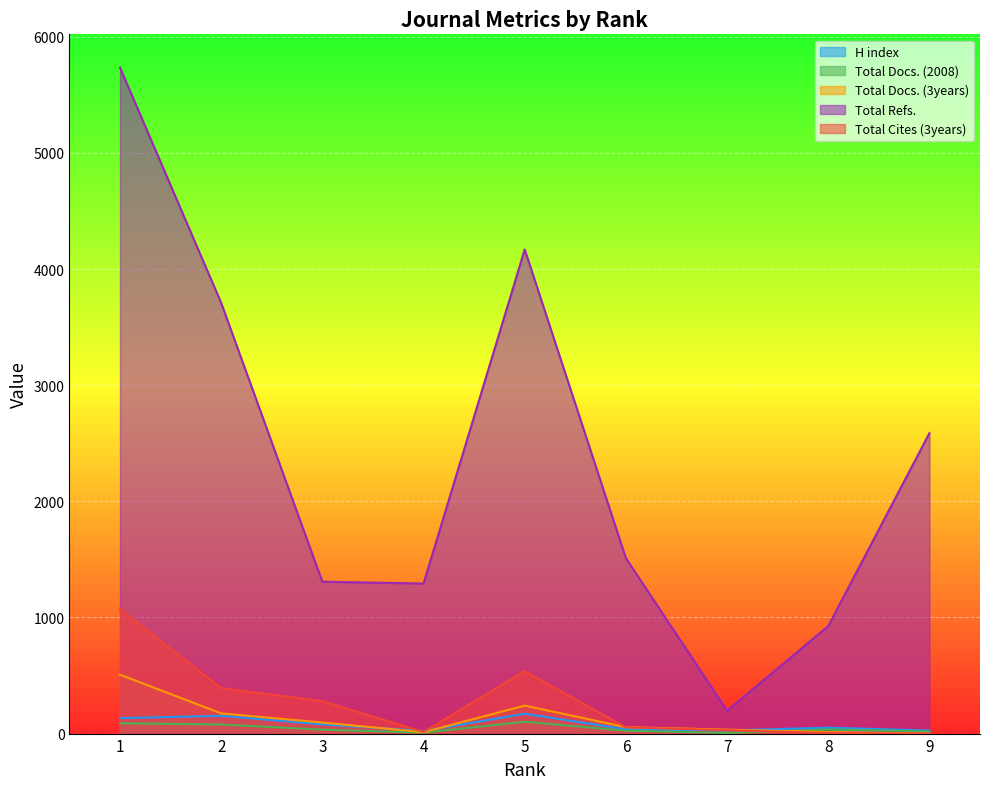

In H index, how many points are higher than both neighbors (excluding endpoints)?

3